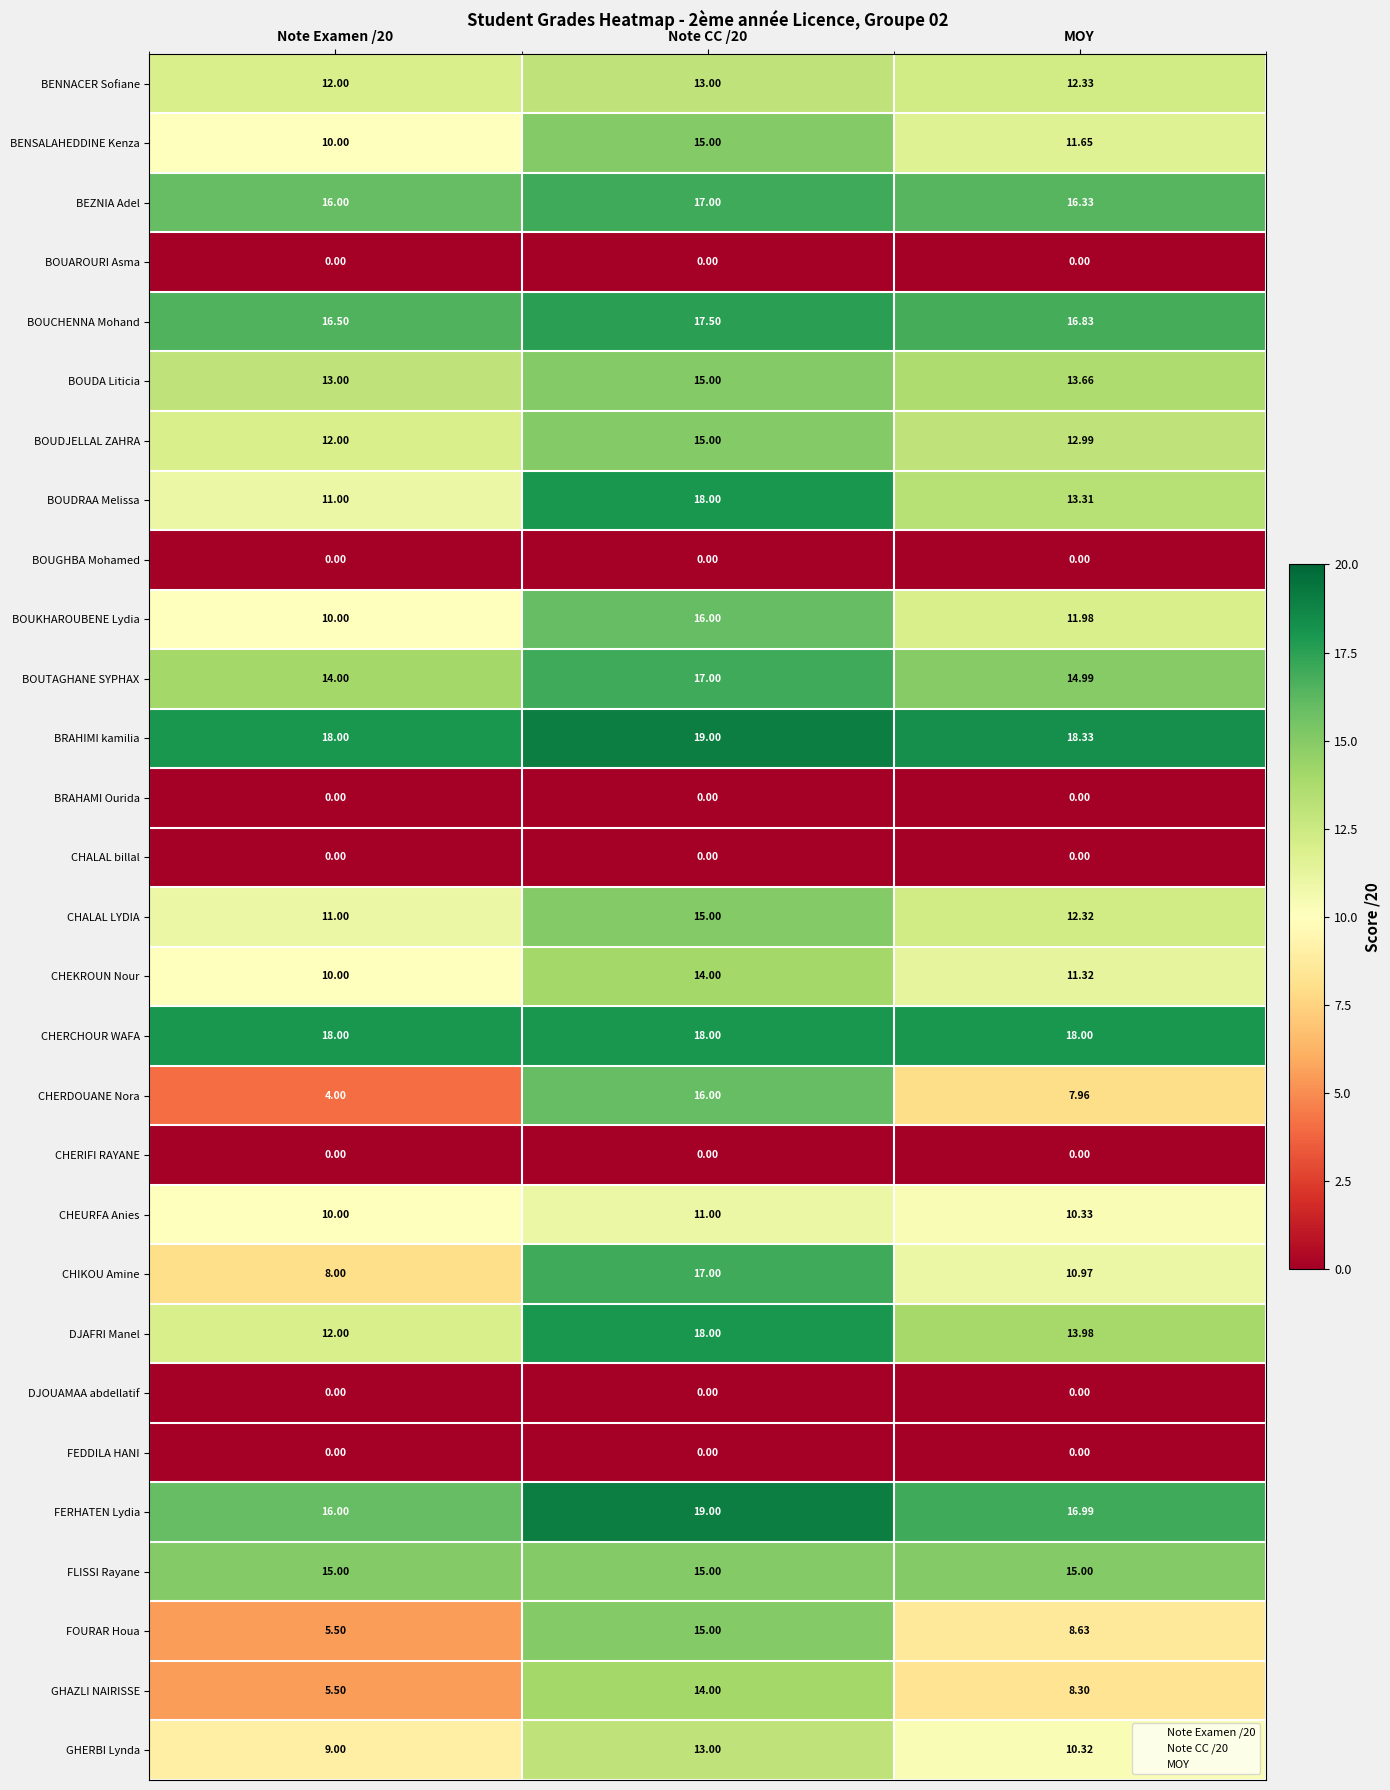

Which series has the widest spread of values?

CHERDOUANE Nora